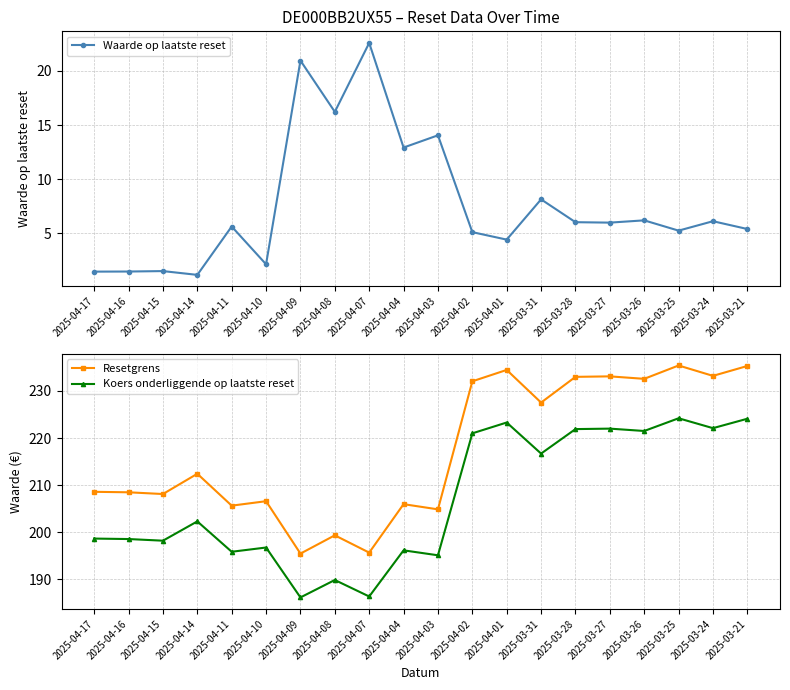

Is it true that Koers onderliggende op laatste reset equals 352.3 at 2025-04-04?

False